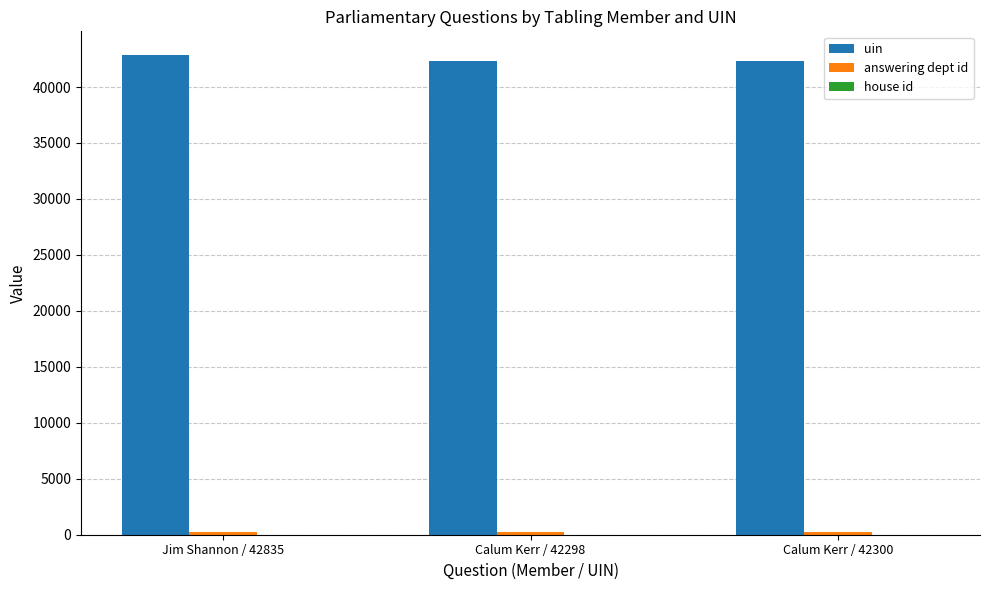

Which series has the largest total across all categories?

uin